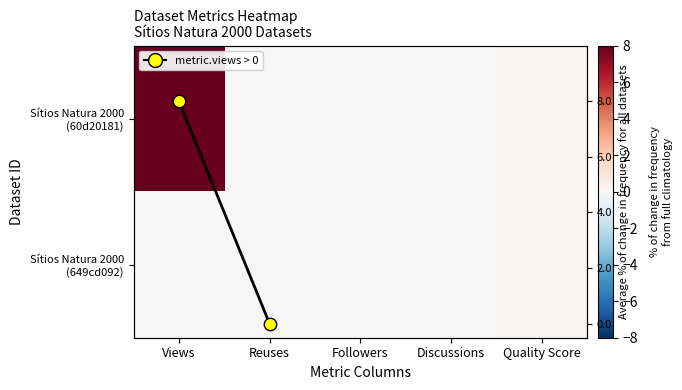

How many series are shown in this chart?

1